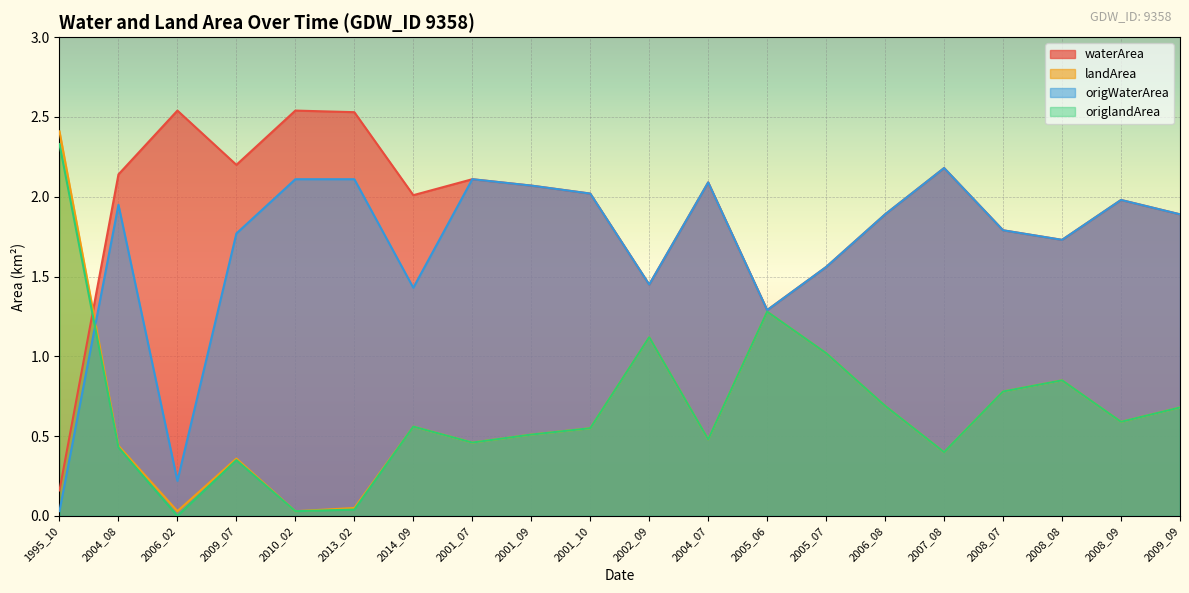

Reading left to right, transcribe all the data shown in this chart.

waterArea: 0.2	2.1	2.5	2.2	2.5	2.5	2.0	2.1	2.1	2.0	1.4	2.1	1.3	1.6	1.9	2.2	1.8	1.7	2.0	1.9
landArea: 2.4	0.4	0.0	0.4	0.0	0.1	0.6	0.5	0.5	0.6	1.1	0.5	1.3	1.0	0.7	0.4	0.8	0.8	0.6	0.7
origWaterArea: 0.0	1.9	0.2	1.8	2.1	2.1	1.4	2.1	2.1	2.0	1.4	2.1	1.3	1.6	1.9	2.2	1.8	1.7	2.0	1.9
origlandArea: 2.3	0.4	0.0	0.3	0.0	0.0	0.6	0.5	0.5	0.6	1.1	0.5	1.3	1.0	0.7	0.4	0.8	0.8	0.6	0.7